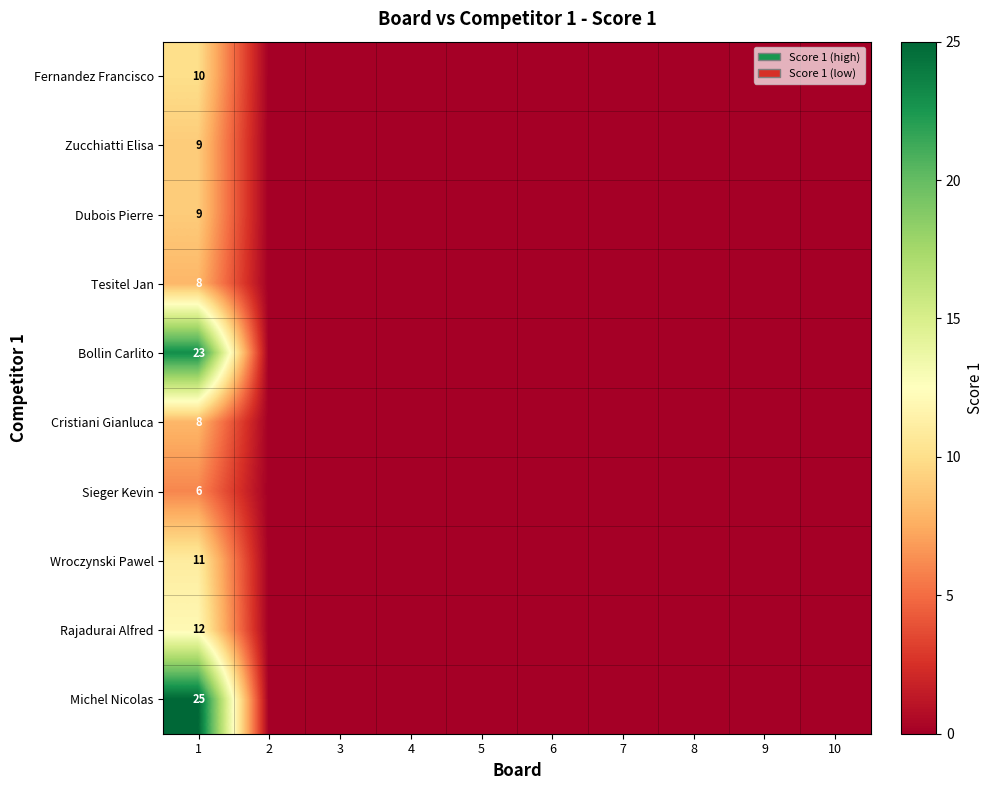

The Rajadurai Alfred series shows 18 at 1. True or false?

False